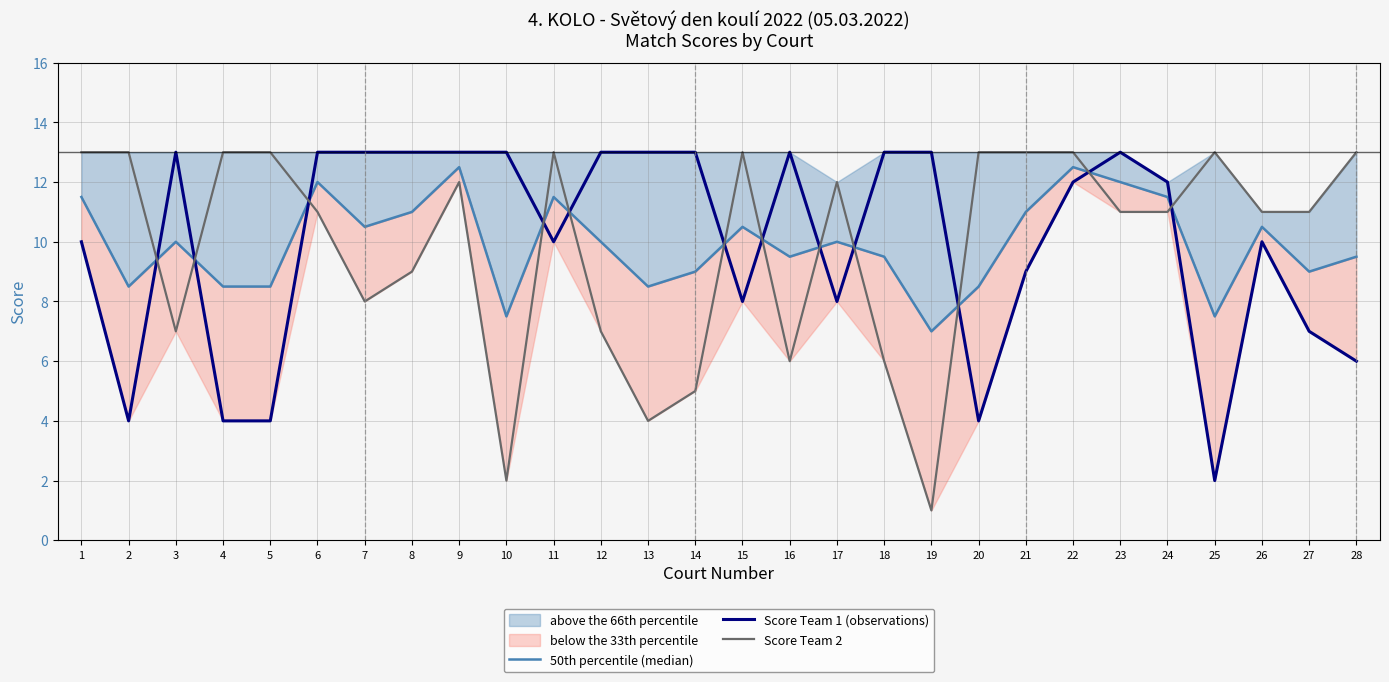

The value of Score Team 2 at 24 is 11.0. True or false?

True